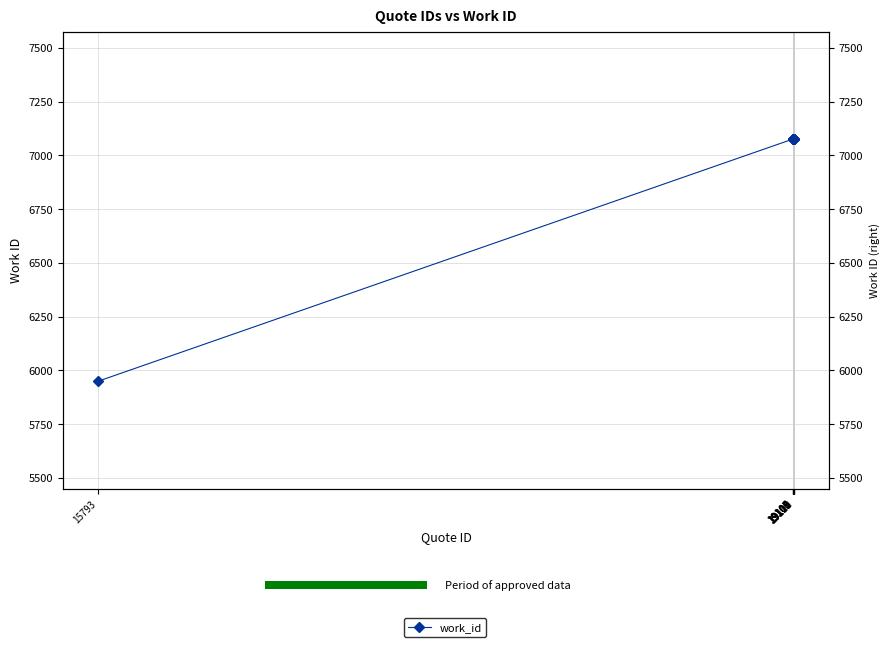

Does the chart have visible grid lines?

Yes